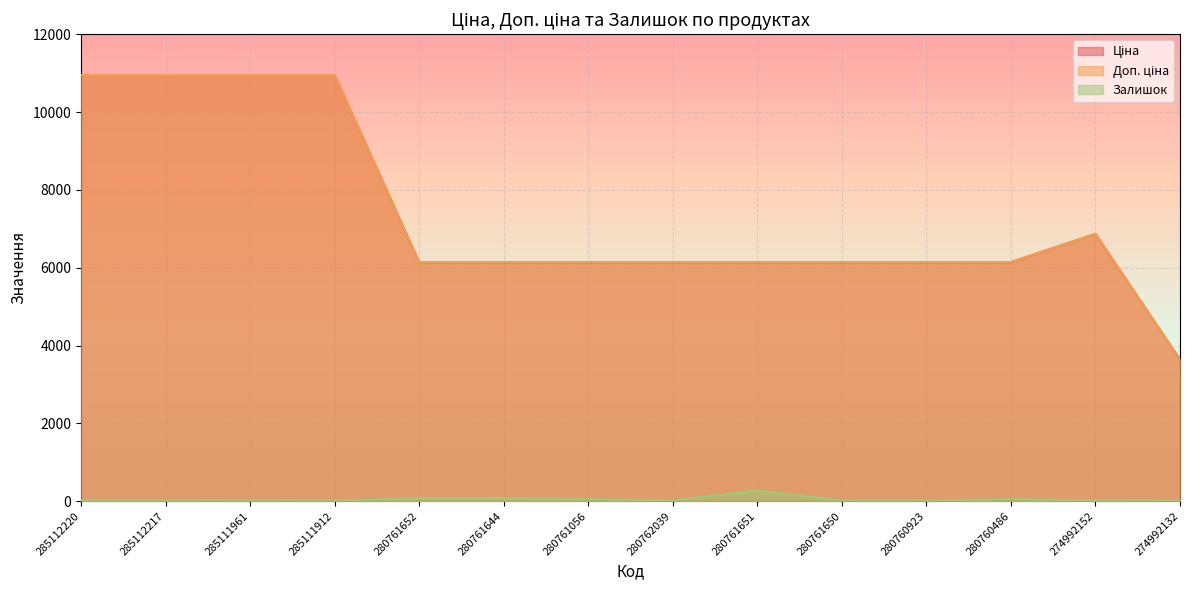

How many data points in Залишок are above 21?

5